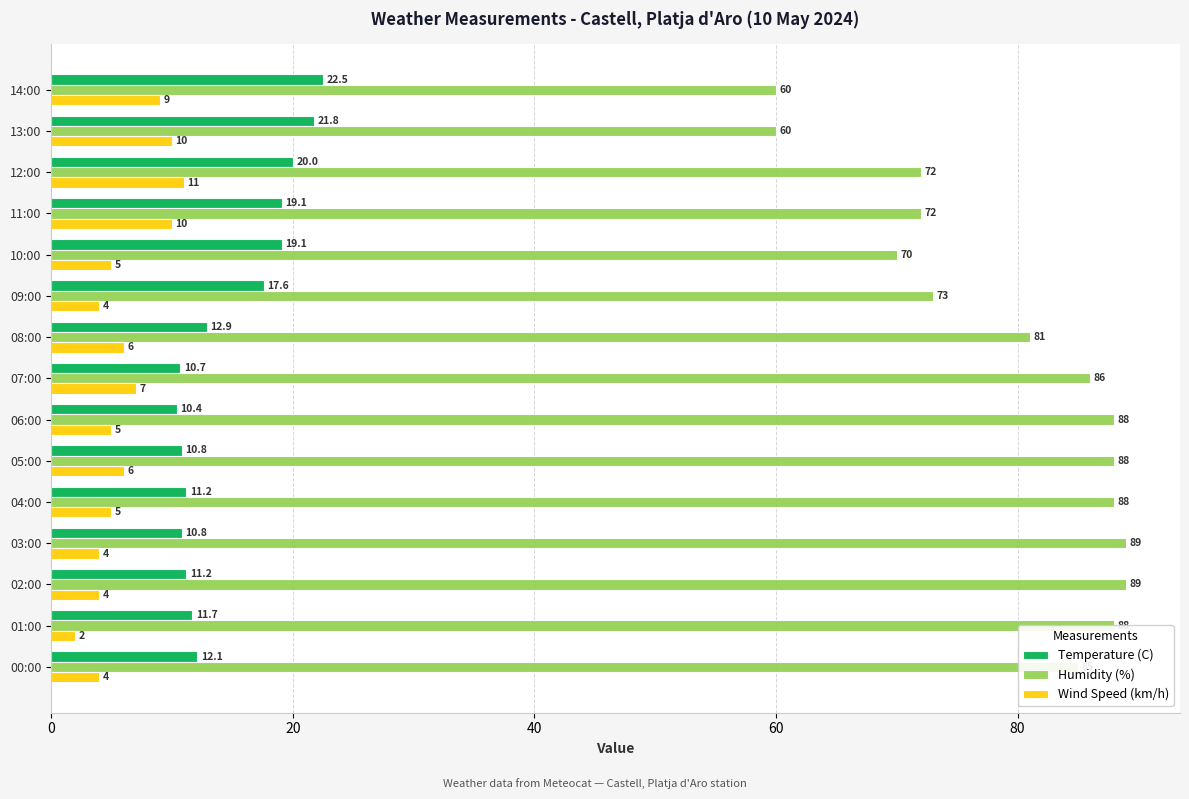

How many categories are shown in the chart?

15